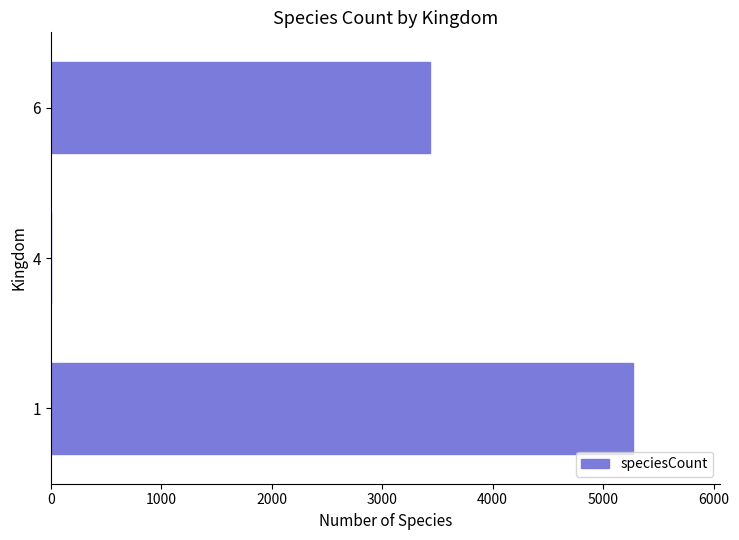

Is it true that the value at 1 is 3180?

False